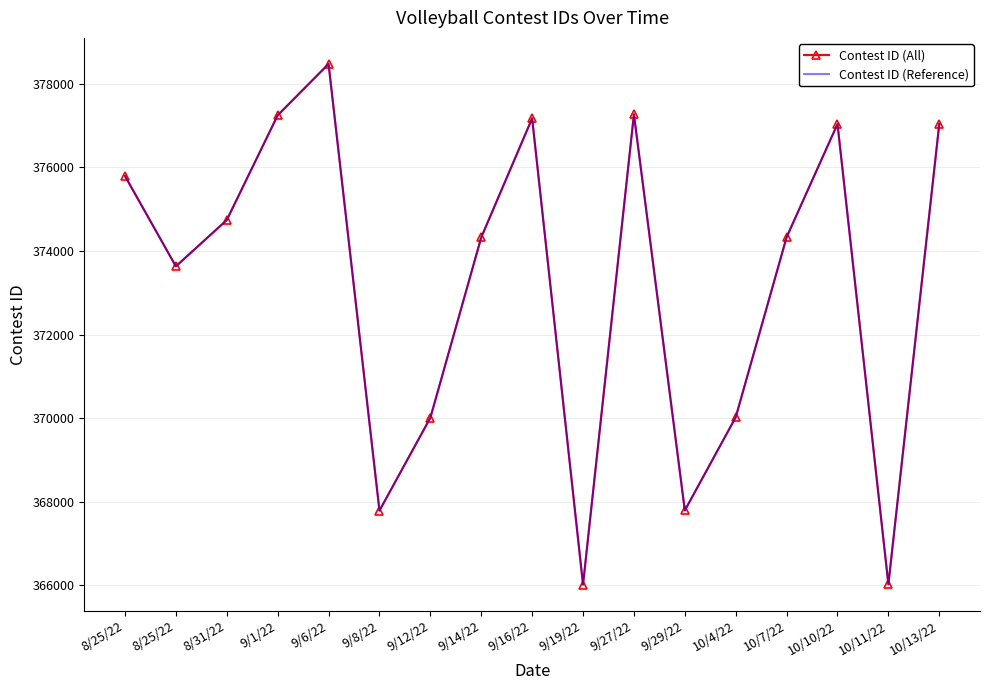

What are all the series names shown in the legend?

Contest ID (All), Contest ID (Reference)